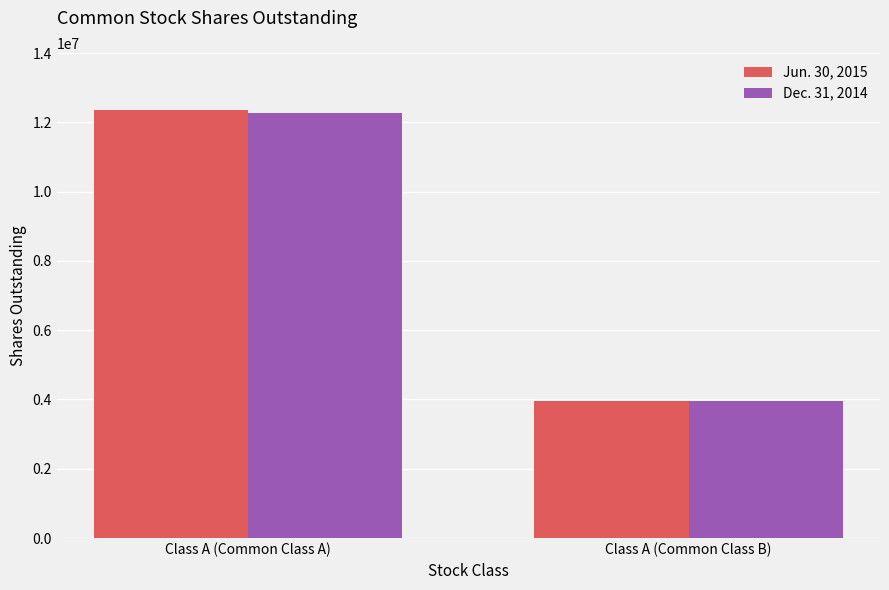

What is the total value across all series at Class A (Common Class A)?

24639296